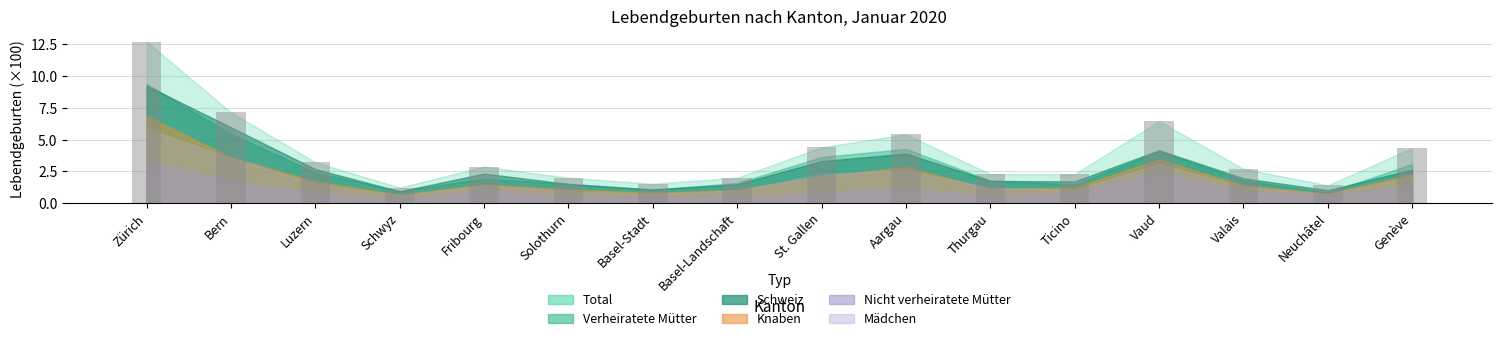

Reading left to right, what are all the values shown in this chart?

12.7	7.2	3.2	1.2	2.9	2.0	1.5	2.0	4.4	5.4	2.3	2.3	6.5	2.7	1.4	4.3